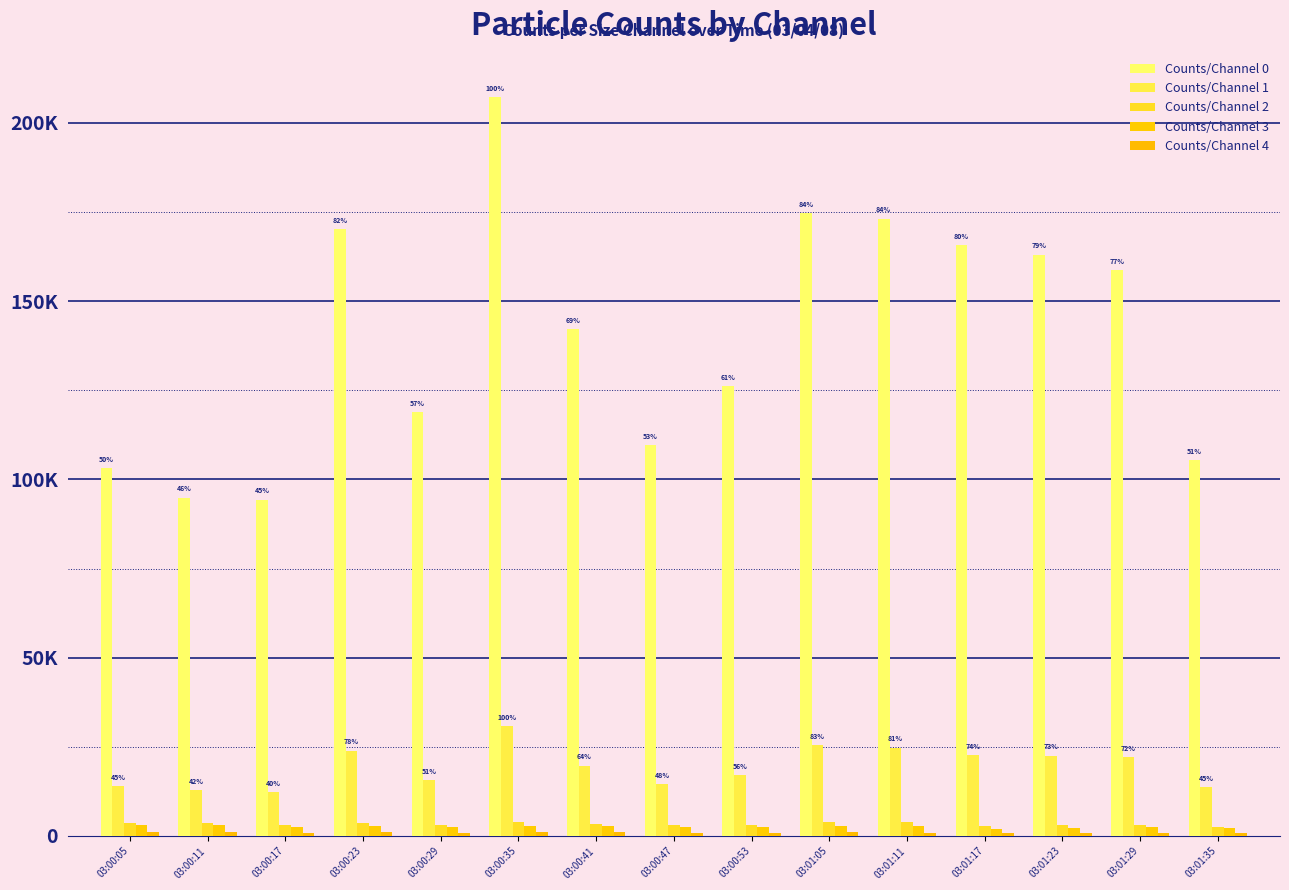

Are the bars grouped side by side (vs. stacked)?

Yes